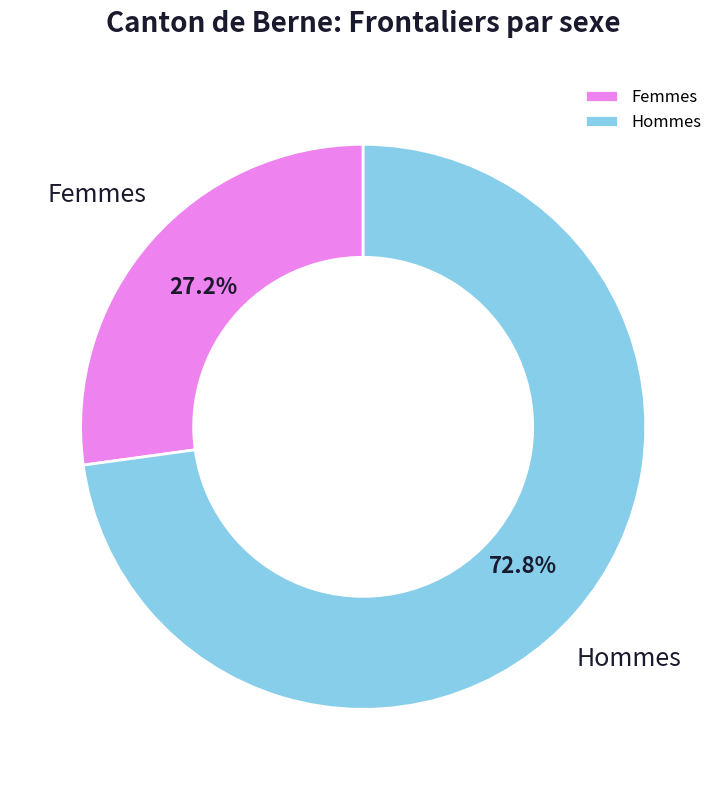

To the nearest percent, what percentage of the pie is Hommes?

73%